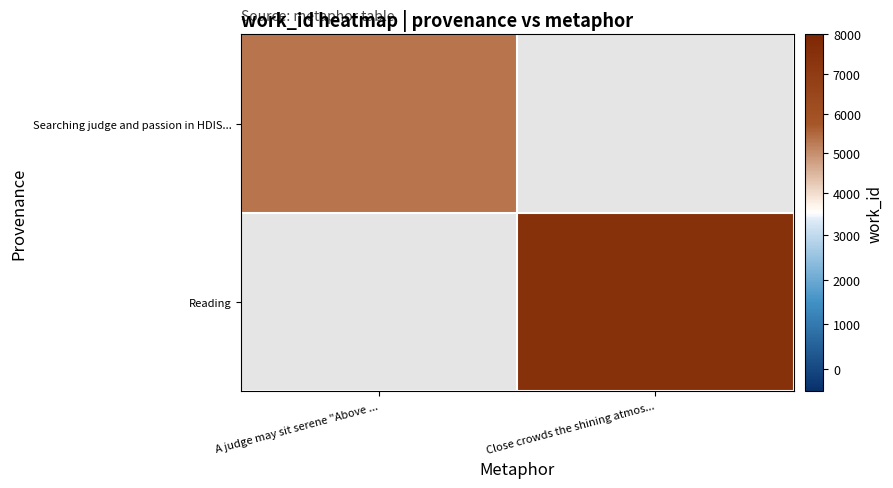

At which label does Searching judge and passion in HDIS... reach its minimum?

A judge may sit serene "Above ...